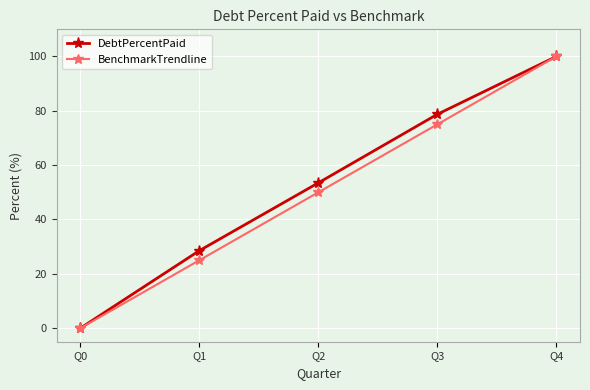

Is it true that DebtPercentPaid equals 100.0 at Q4?

True